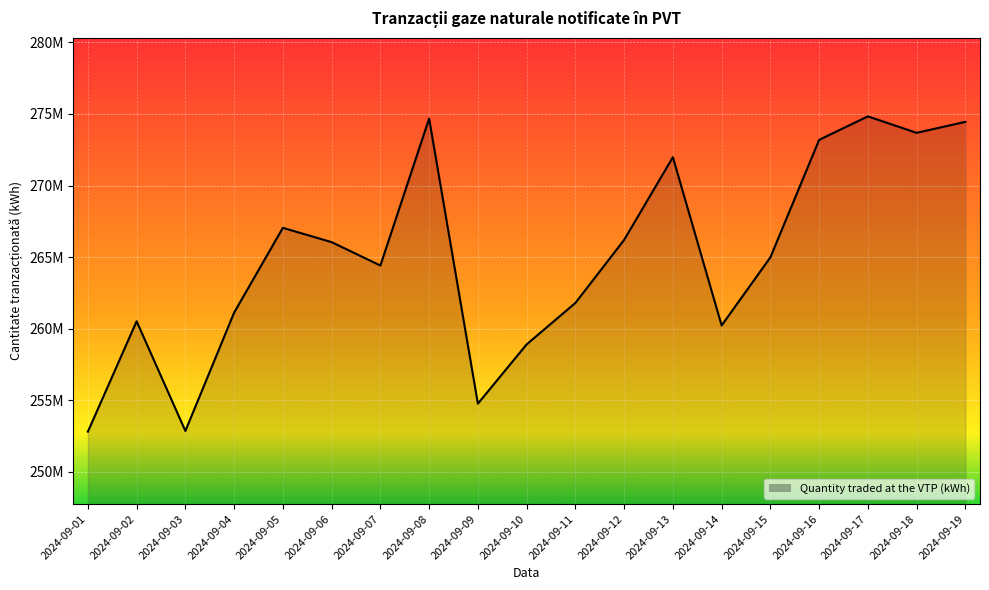

List the labels in order of value, largest first.

2024-09-17, 2024-09-08, 2024-09-19, 2024-09-18, 2024-09-16, 2024-09-13, 2024-09-05, 2024-09-12, 2024-09-06, 2024-09-15, 2024-09-07, 2024-09-11, 2024-09-04, 2024-09-02, 2024-09-14, 2024-09-10, 2024-09-09, 2024-09-03, 2024-09-01